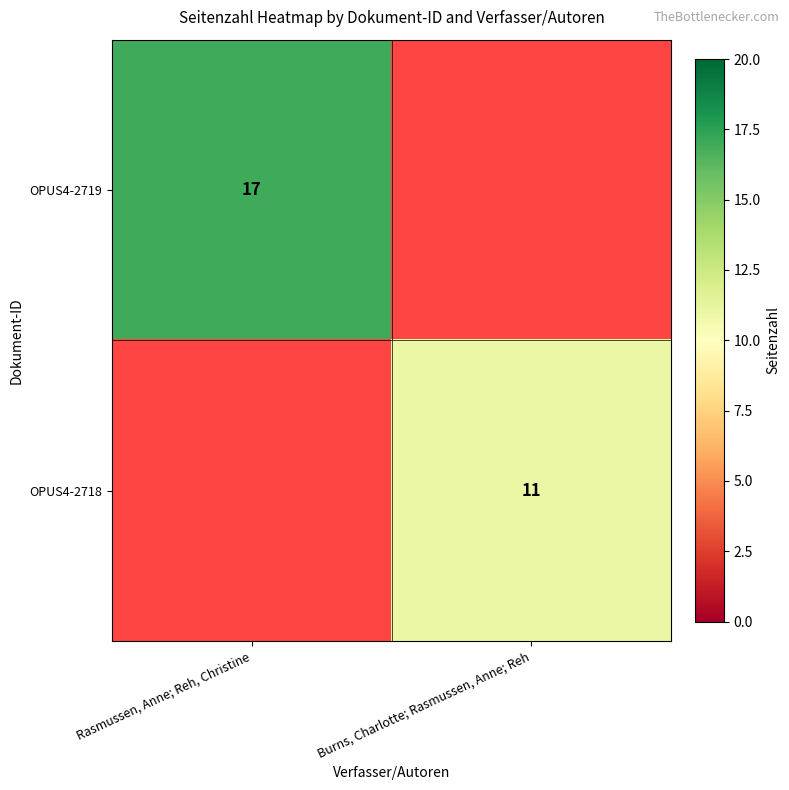

Which category has the highest value across all series?

Rasmussen, Anne; Reh, Christine